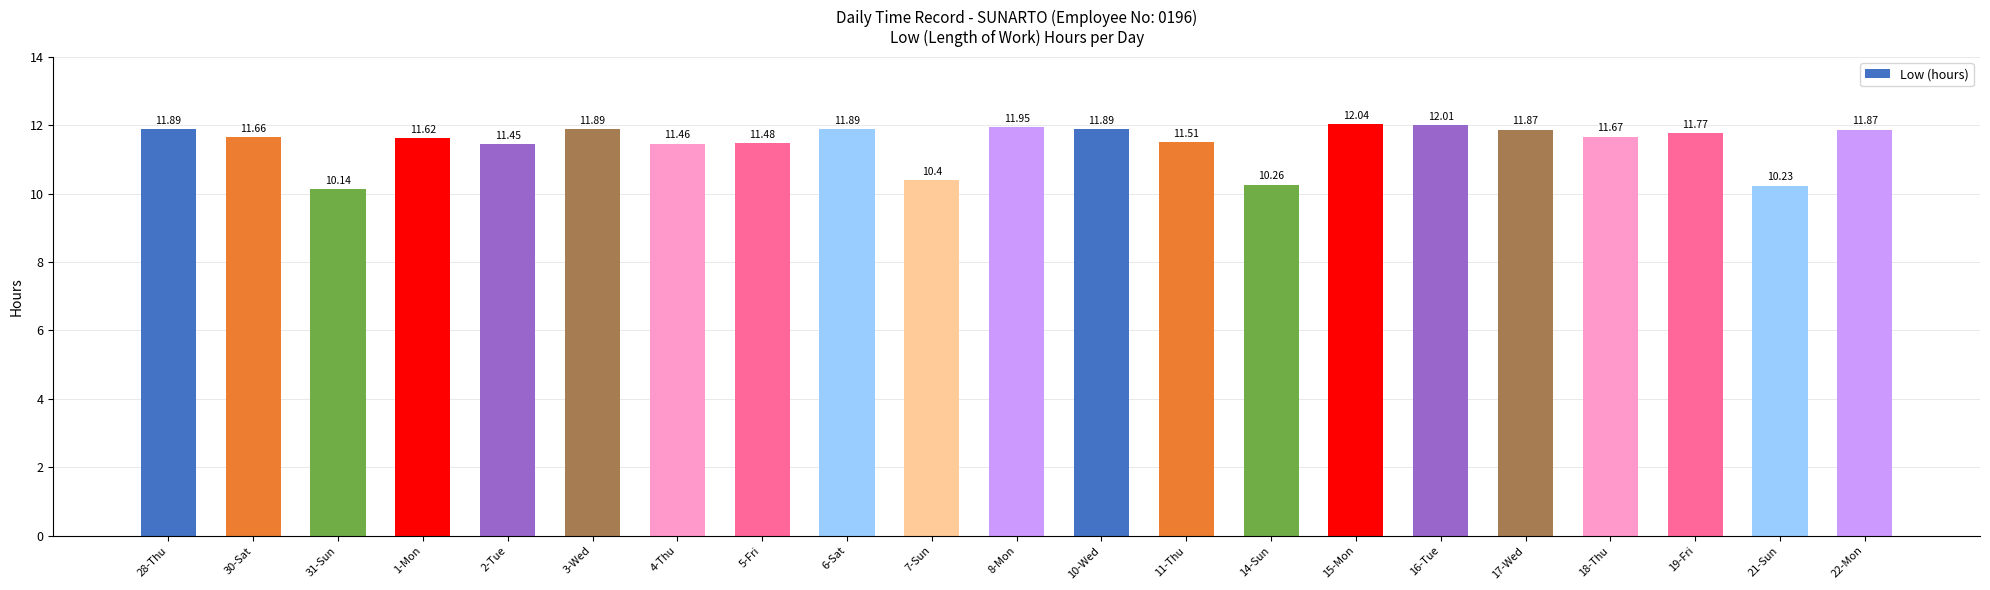

What is the label of the 16th bar from the left?

16-Tue